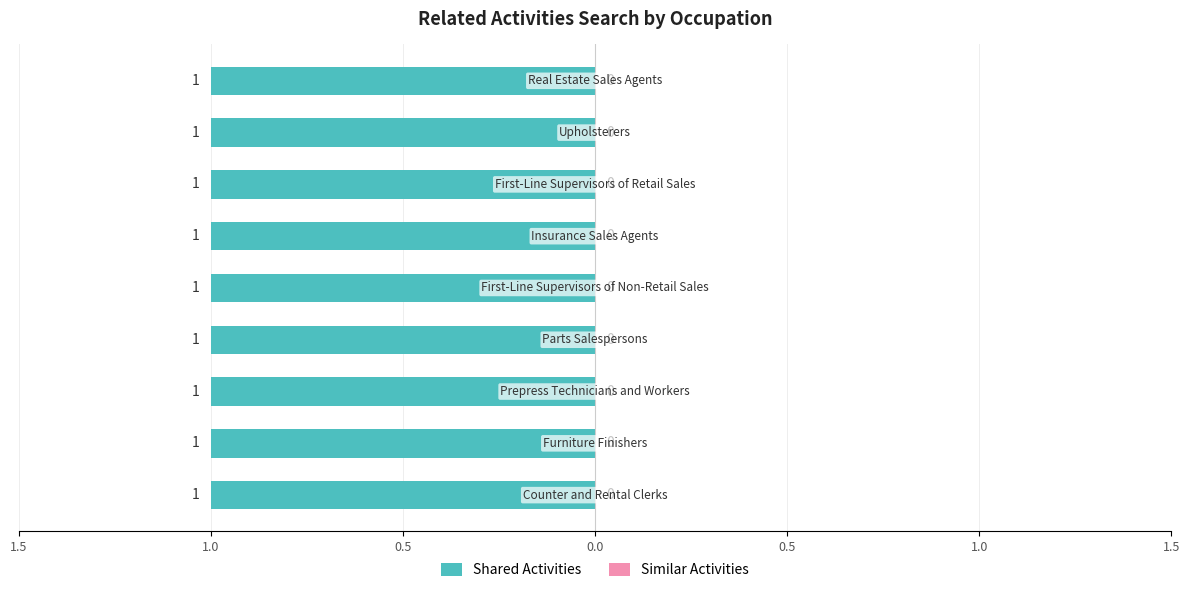

Are the bars grouped side by side (vs. stacked)?

Yes